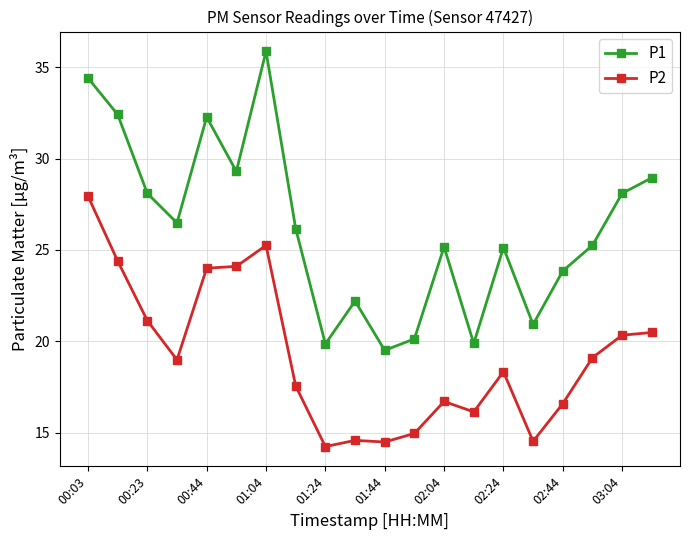

How many data points in P2 are less than 18?

9